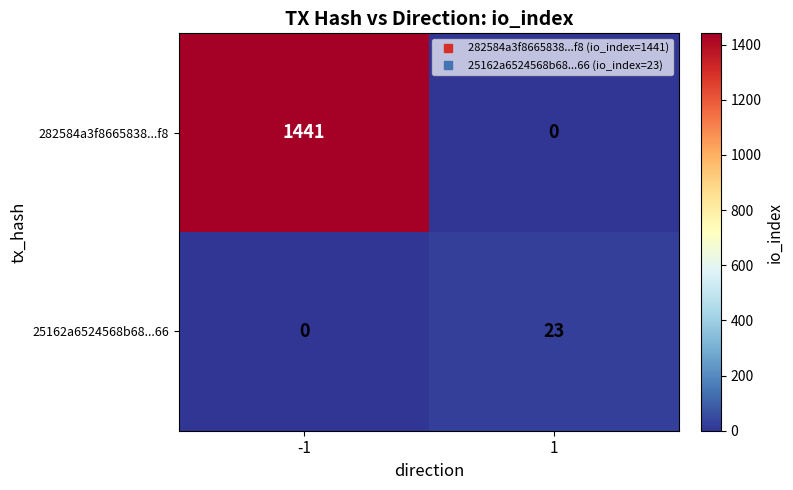

At which category is the sum across all series the highest?

-1